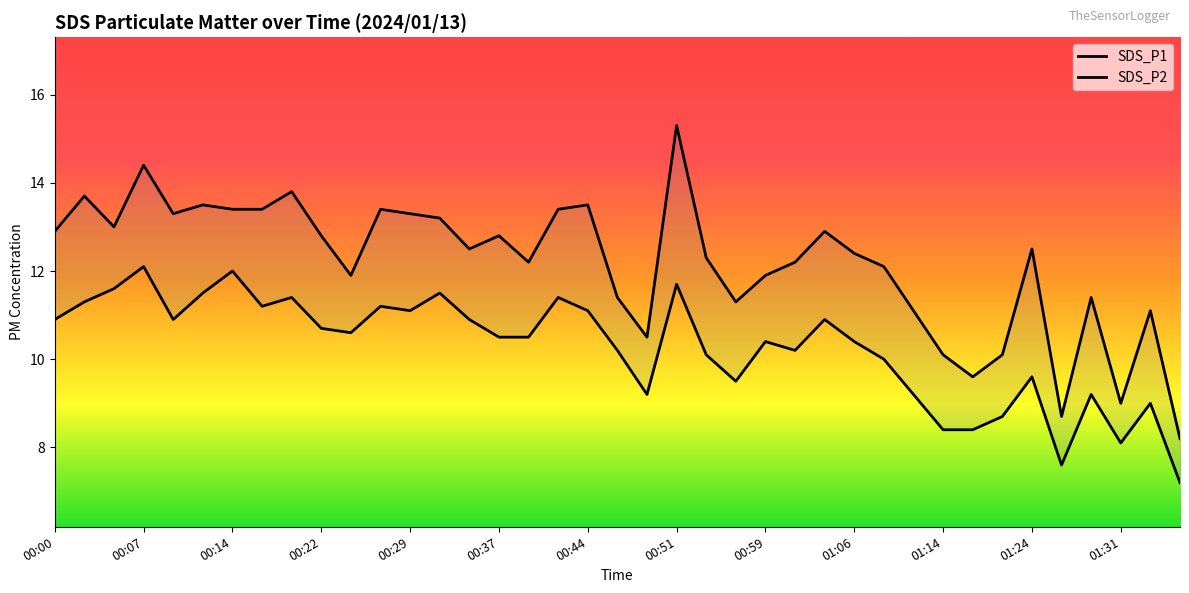

At how many categories does at least one series exceed 8?

39